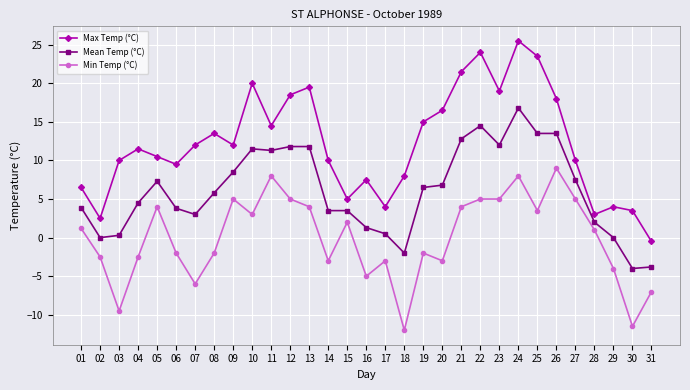

The value of Max Temp (°C) at 21 is 21.5. True or false?

True